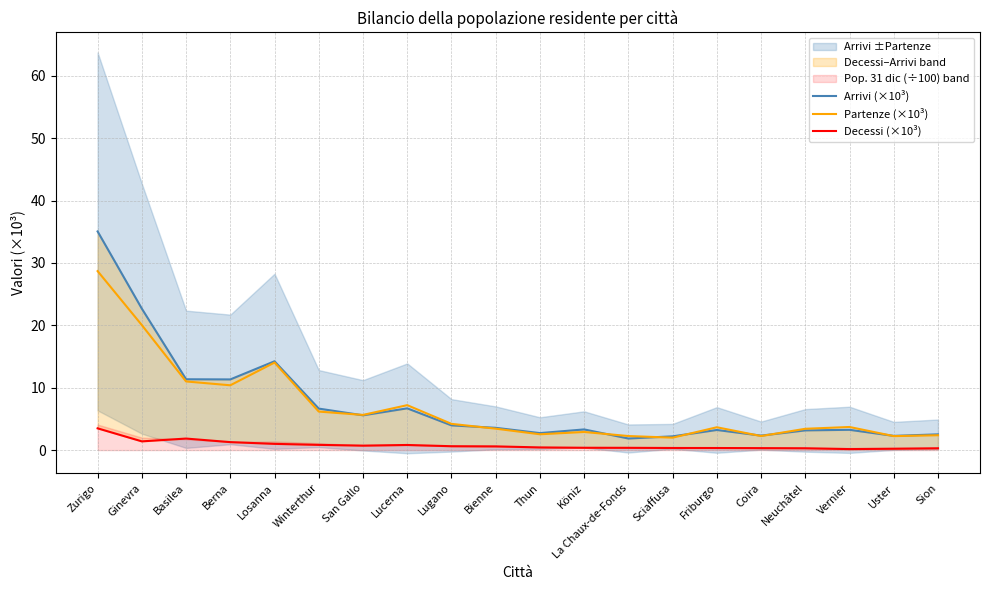

Which category has the highest value in the Arrivi (×10³) series?

Zurigo